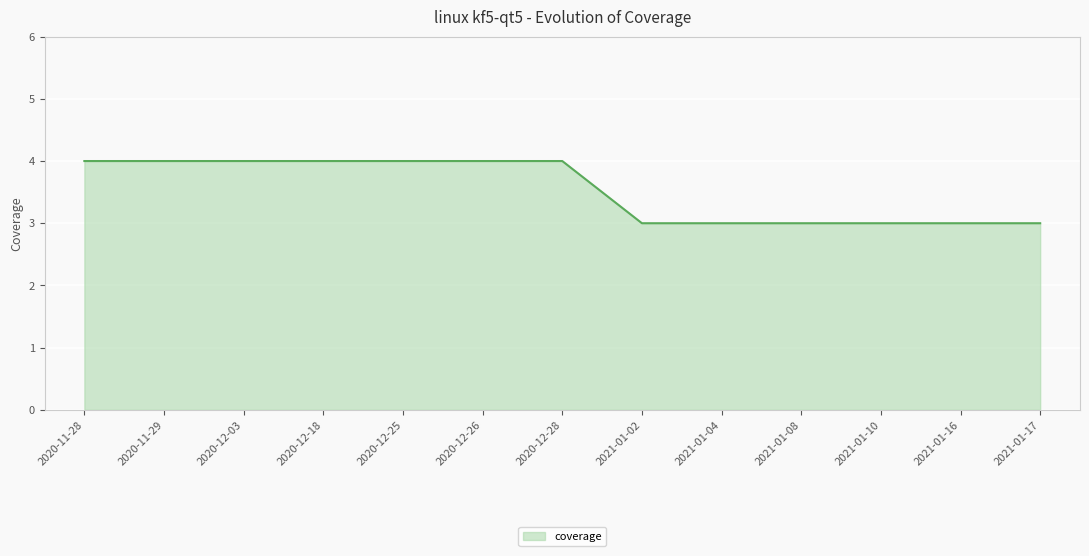

Reading left to right, list all the values displayed in this chart.

2020-11-28=4	2020-11-29=4	2020-12-03=4	2020-12-18=4	2020-12-25=4	2020-12-26=4	2020-12-28=4	2021-01-02=3	2021-01-04=3	2021-01-08=3	2021-01-10=3	2021-01-16=3	2021-01-17=3